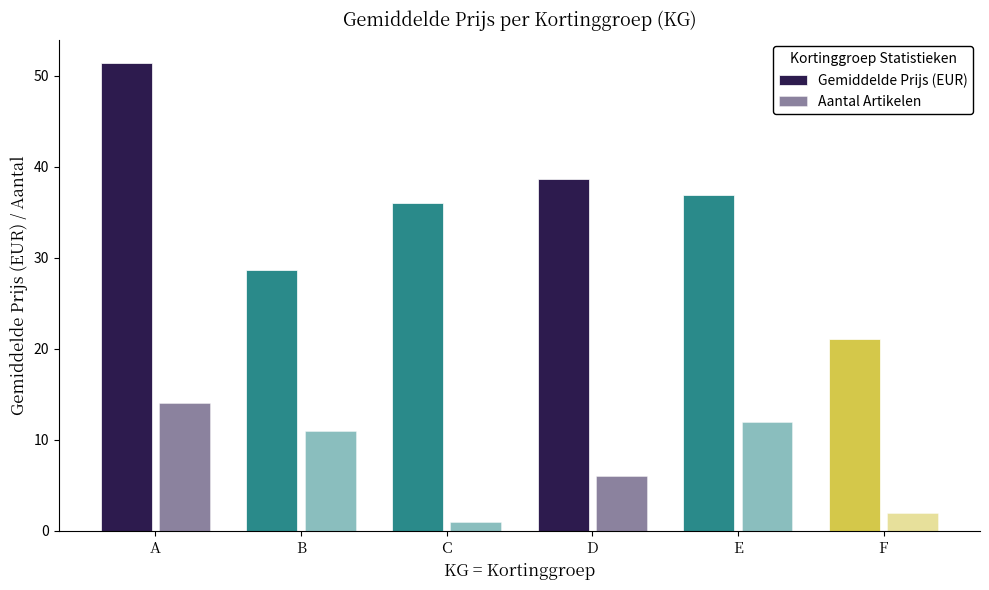

What is the difference between the maximum and minimum values in the Aantal Artikelen series?

13.0